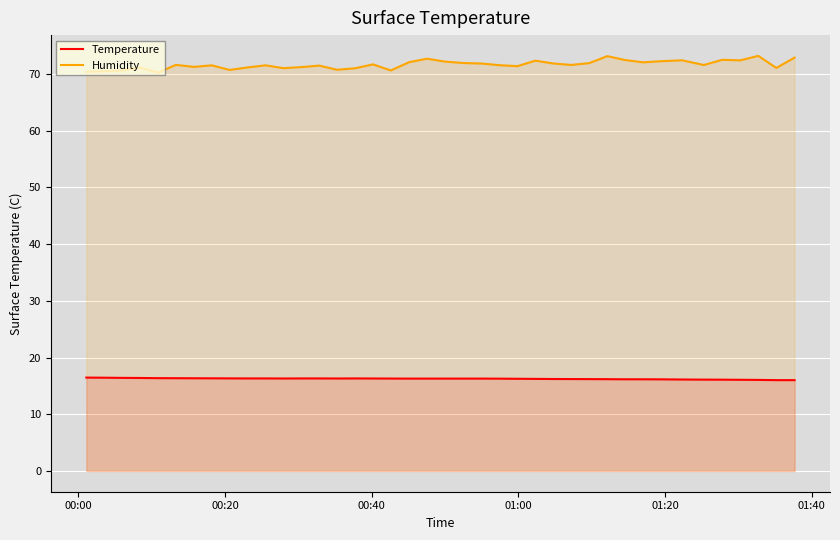

Which series has the largest total across all categories?

Humidity